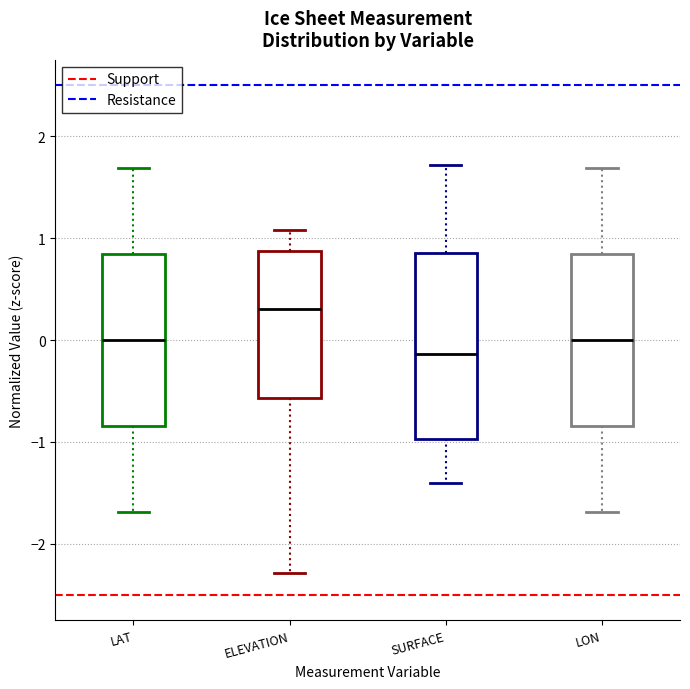

Which box's median line is the lowest?

SURFACE